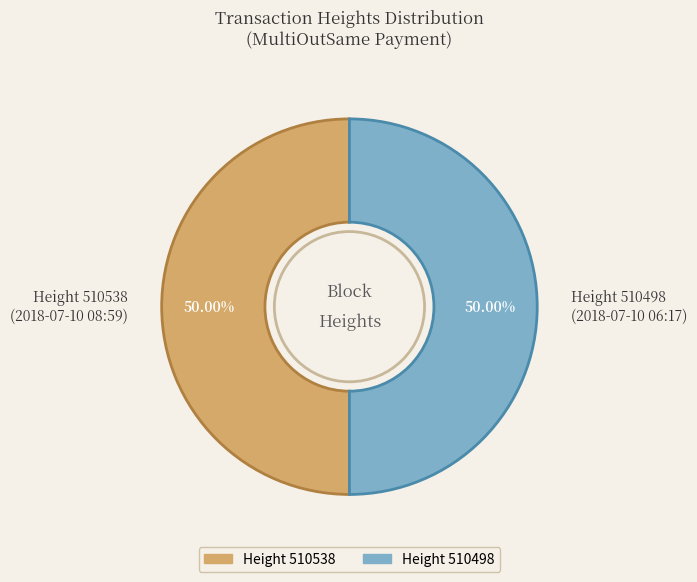

Is the sum of Height 510498 (2018-07-10 06:17) and Height 510538 (2018-07-10 08:59) greater than half?

Yes